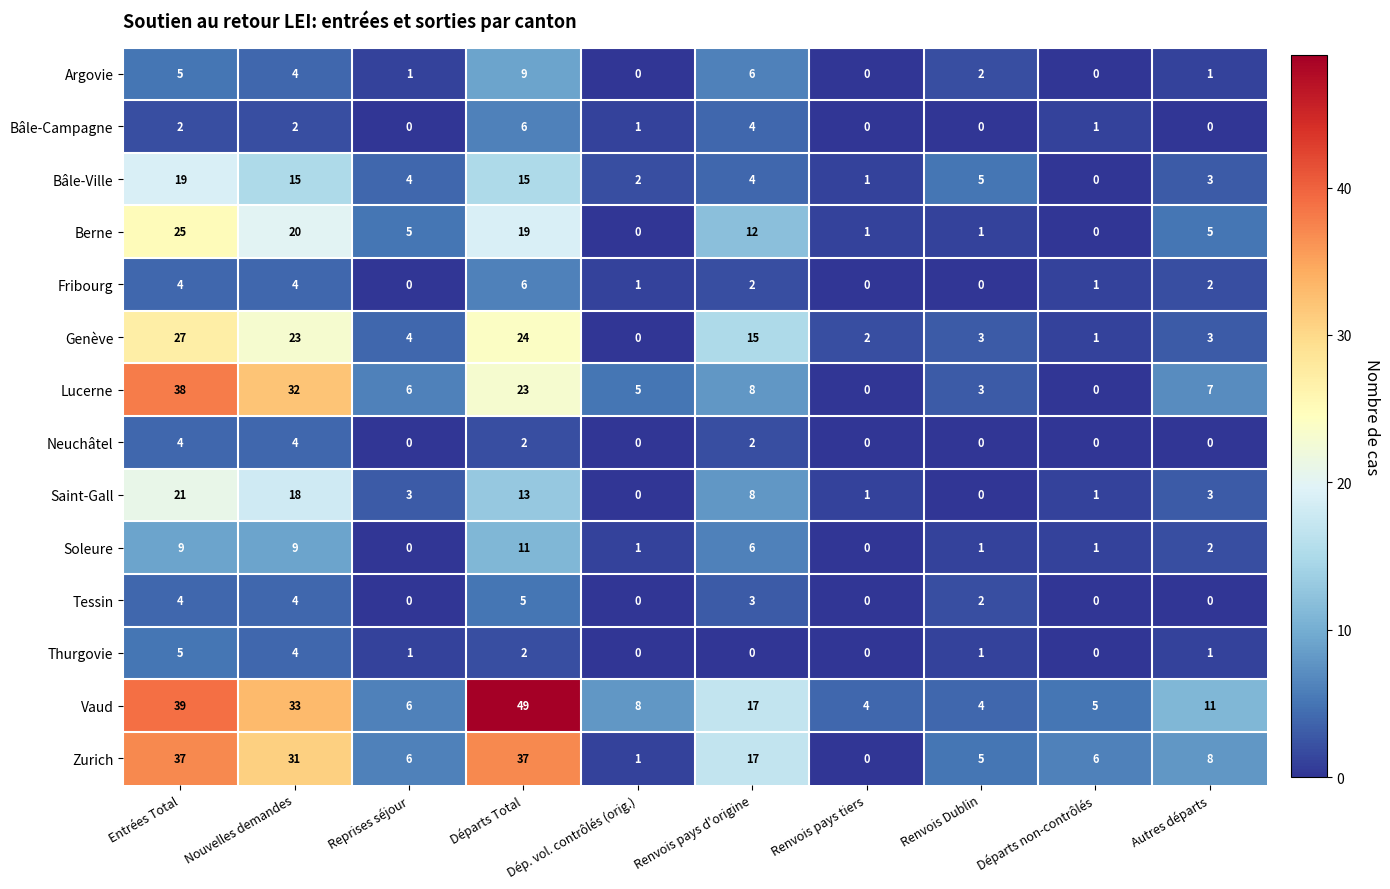

What is the maximum value shown in the chart?

49